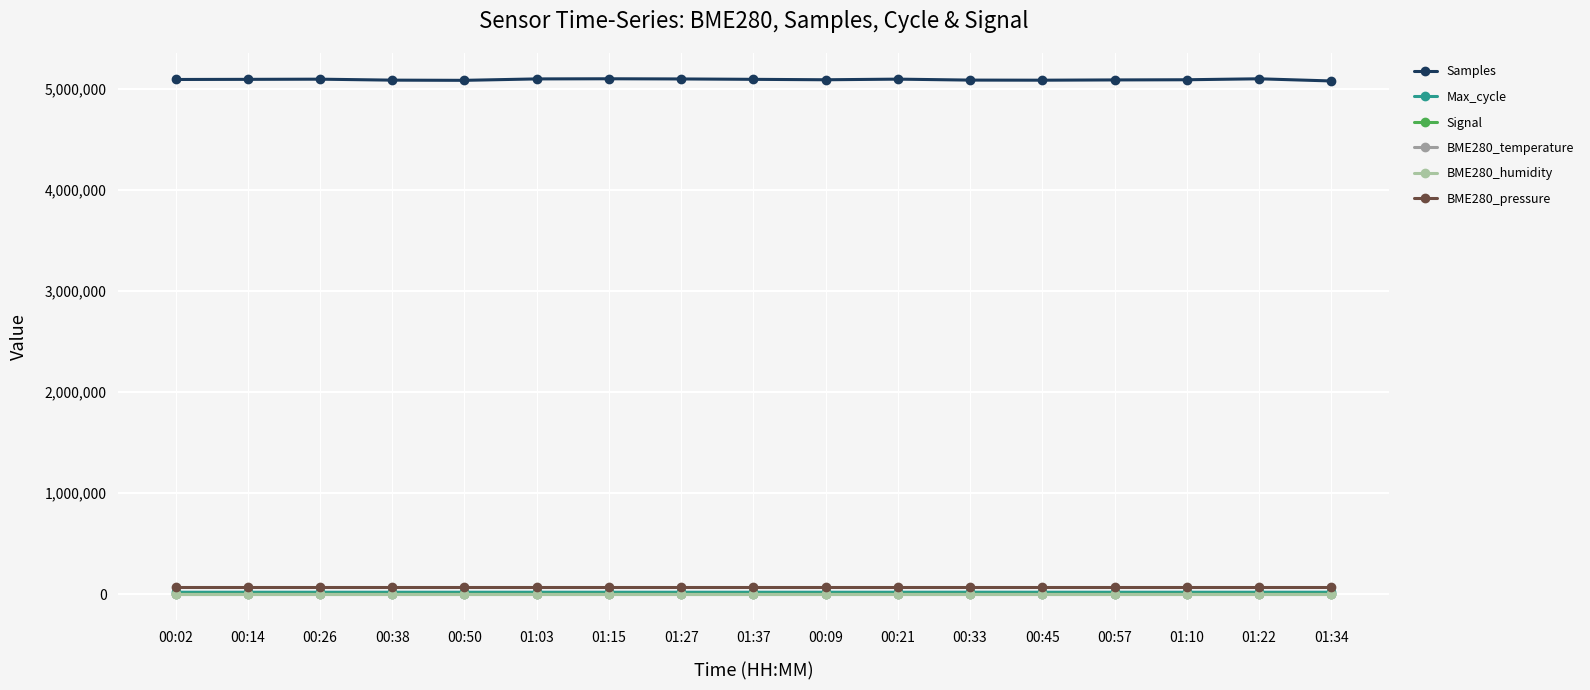

True or false: BME280_pressure and BME280_humidity cross at least once.

False